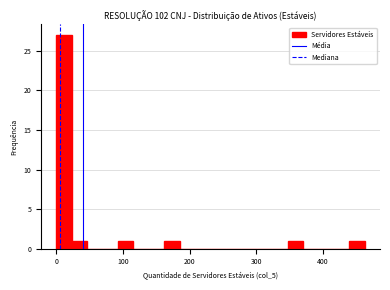

Around what value on the x-axis is the tallest bar? Give the approximate position of its centre, as read against the axis.

10